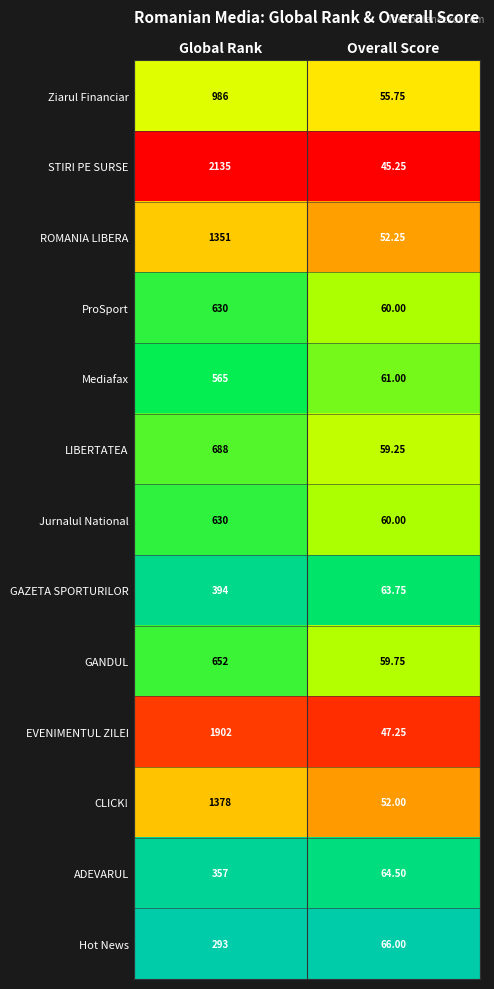

Which series has the widest spread of values?

STIRI PE SURSE